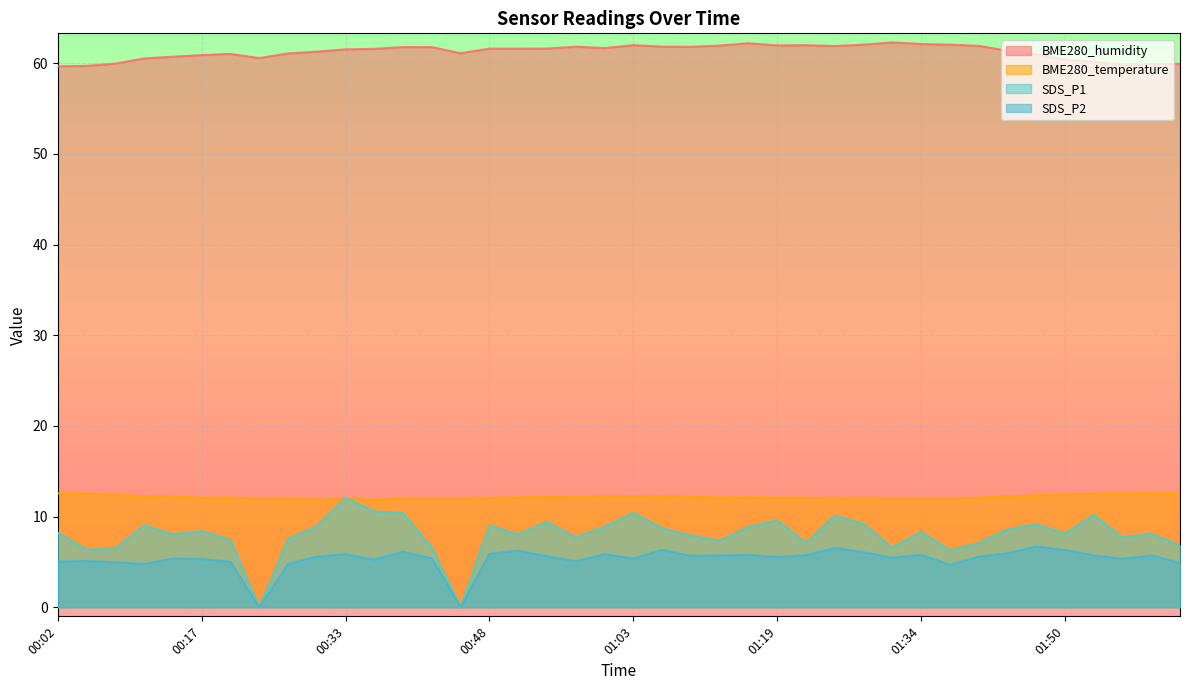

Reading left to right, what are all the values shown in this chart?

BME280_humidity: 00:02=59.7	00:05=59.7	00:08=60.0	00:11=60.5	00:14=60.7	00:17=60.9	00:20=61.0	00:23=60.6	00:26=61.1	00:29=61.3	00:33=61.5	00:36=61.6	00:39=61.8	00:42=61.8	00:45=61.1	00:48=61.6	00:51=61.6	00:54=61.6	00:57=61.8	01:00=61.7	01:03=62.0	01:06=61.8	01:09=61.8	01:12=62.0	01:16=62.2	01:19=62.0	01:22=62.0	01:25=61.9	01:28=62.1	01:31=62.3	01:34=62.1	01:37=62.1	01:40=61.9	01:44=61.4	01:47=61.0	01:50=60.4	01:53=60.2	01:56=59.9	01:59=59.9	02:02=59.9
BME280_temperature: 00:02=12.6	00:05=12.5	00:08=12.4	00:11=12.3	00:14=12.2	00:17=12.1	00:20=12.1	00:23=12.0	00:26=11.9	00:29=11.9	00:33=11.9	00:36=11.9	00:39=12.0	00:42=12.0	00:45=12.0	00:48=12.1	00:51=12.1	00:54=12.2	00:57=12.2	01:00=12.2	01:03=12.2	01:06=12.2	01:09=12.2	01:12=12.1	01:16=12.1	01:19=12.1	01:22=12.1	01:25=12.0	01:28=12.0	01:31=12.0	01:34=12.0	01:37=12.0	01:40=12.1	01:44=12.2	01:47=12.4	01:50=12.4	01:53=12.5	01:56=12.6	01:59=12.6	02:02=12.6
SDS_P1: 00:02=8.2	00:05=6.3	00:08=6.5	00:11=9.1	00:14=8.1	00:17=8.4	00:20=7.4	00:23=0.0	00:26=7.5	00:29=8.9	00:33=12.1	00:36=10.6	00:39=10.4	00:42=6.6	00:45=0.0	00:48=9.0	00:51=8.1	00:54=9.4	00:57=7.7	01:00=8.9	01:03=10.4	01:06=8.7	01:09=7.9	01:12=7.3	01:16=8.8	01:19=9.6	01:22=7.1	01:25=10.1	01:28=9.2	01:31=6.6	01:34=8.3	01:37=6.3	01:40=7.1	01:44=8.6	01:47=9.2	01:50=8.2	01:53=10.2	01:56=7.7	01:59=8.1	02:02=6.8
SDS_P2: 00:02=5.0	00:05=5.1	00:08=5.0	00:11=4.8	00:14=5.4	00:17=5.3	00:20=5.0	00:23=0.0	00:26=4.8	00:29=5.6	00:33=5.8	00:36=5.2	00:39=6.1	00:42=5.4	00:45=0.0	00:48=5.9	00:51=6.2	00:54=5.6	00:57=5.1	01:00=5.8	01:03=5.4	01:06=6.3	01:09=5.7	01:12=5.7	01:16=5.8	01:19=5.5	01:22=5.8	01:25=6.5	01:28=6.1	01:31=5.5	01:34=5.8	01:37=4.7	01:40=5.6	01:44=6.0	01:47=6.7	01:50=6.3	01:53=5.7	01:56=5.3	01:59=5.7	02:02=4.9